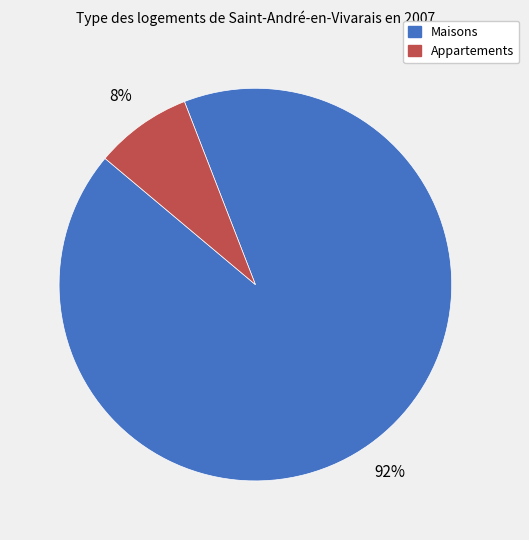

Is there a majority slice in this chart?

Yes